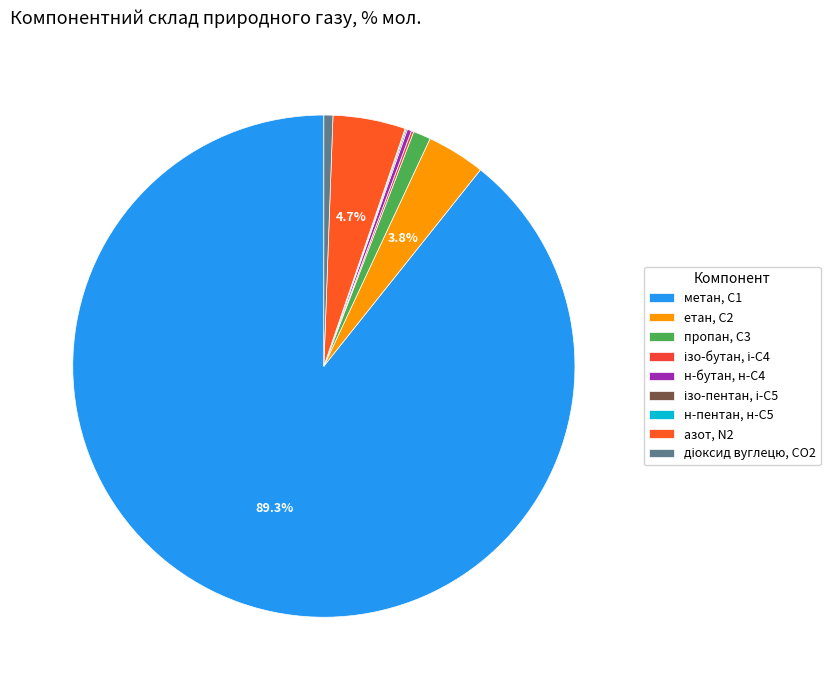

What percentage do пропан, С3 and метан, С1 together represent?

90.4%